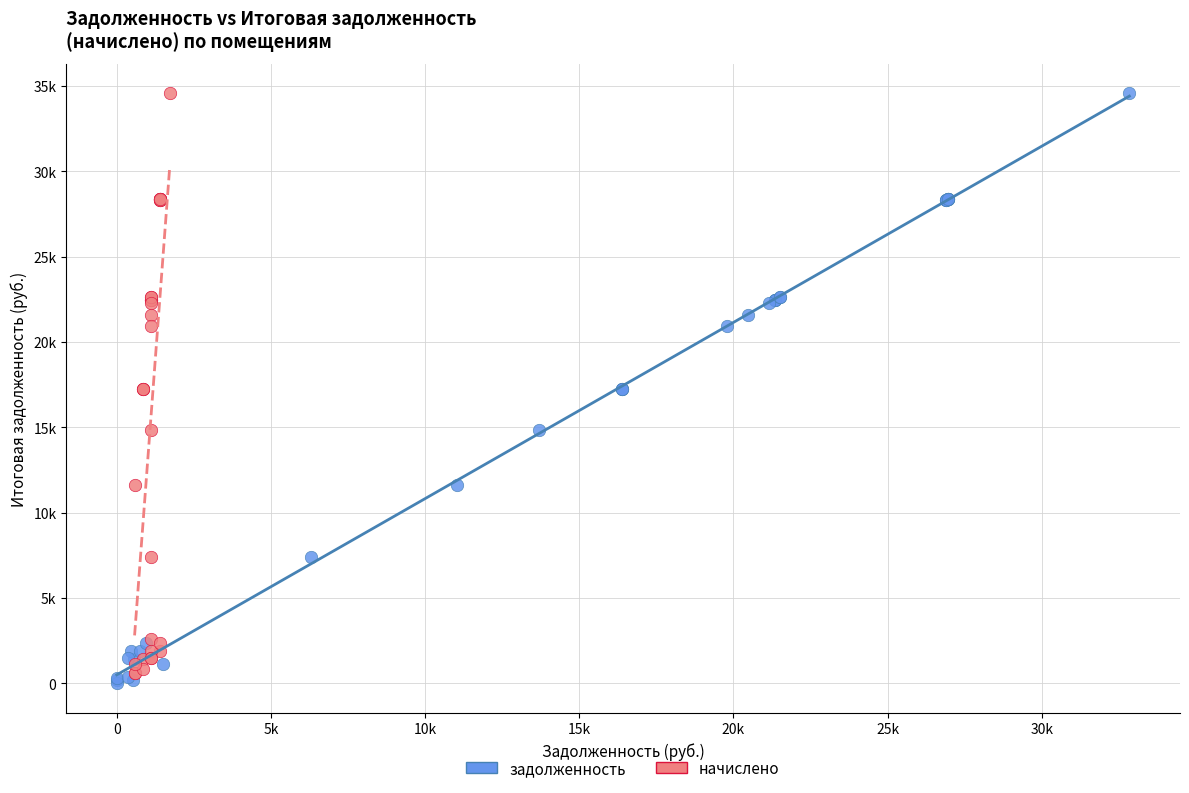

What are all the series names shown in the legend?

задолженность, начислено